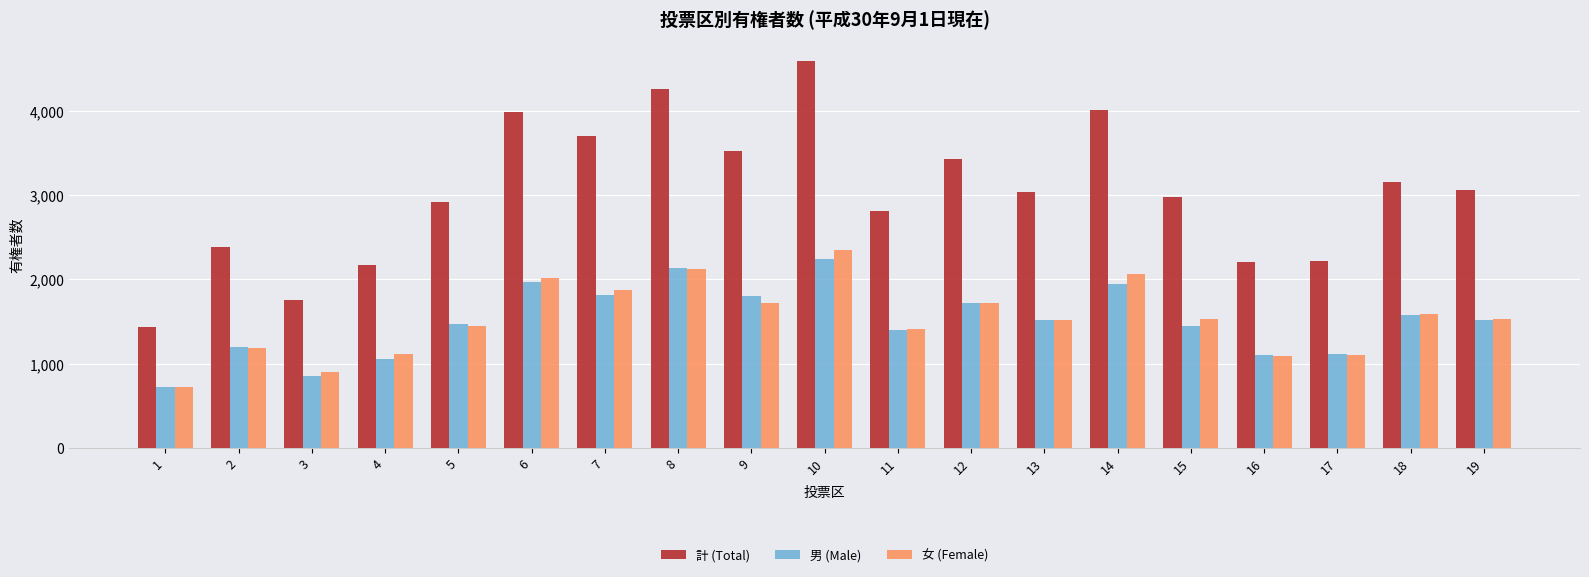

What is the sum of all 男 (Male) values?

28588